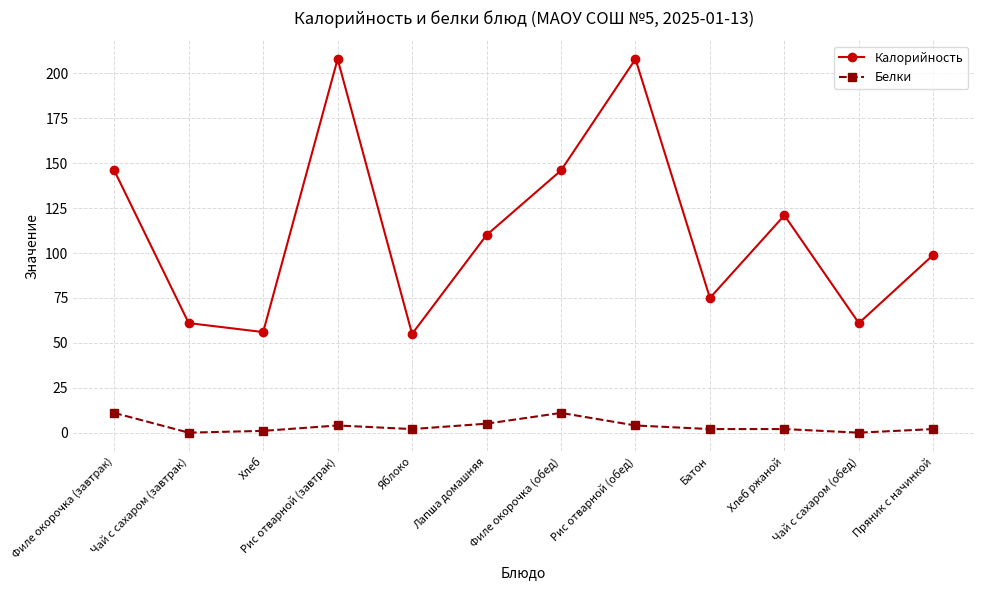

The value of Калорийность at Лапша домашняя is 110. True or false?

True